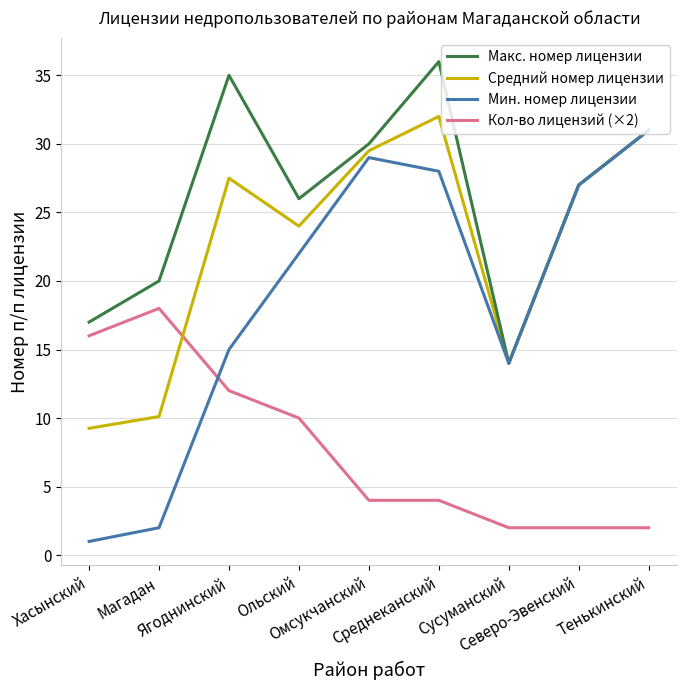

The Средний номер лицензии series shows 47.6 at Омсукчанский. True or false?

False